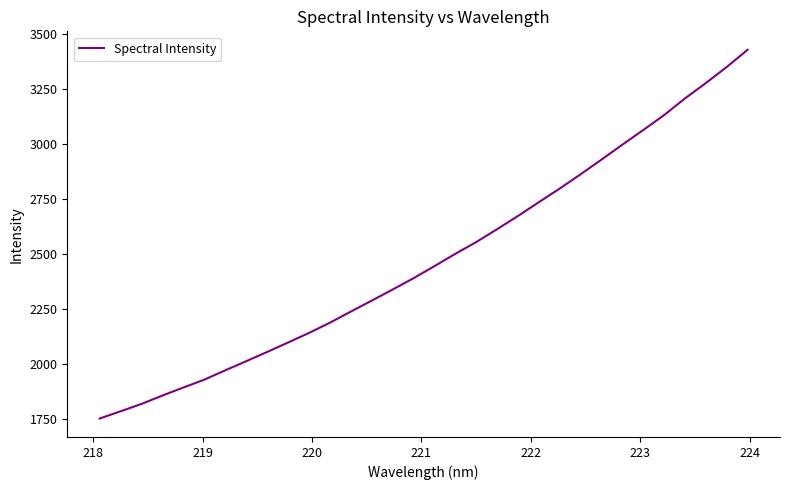

What is the maximum value shown in the chart?

3430.0